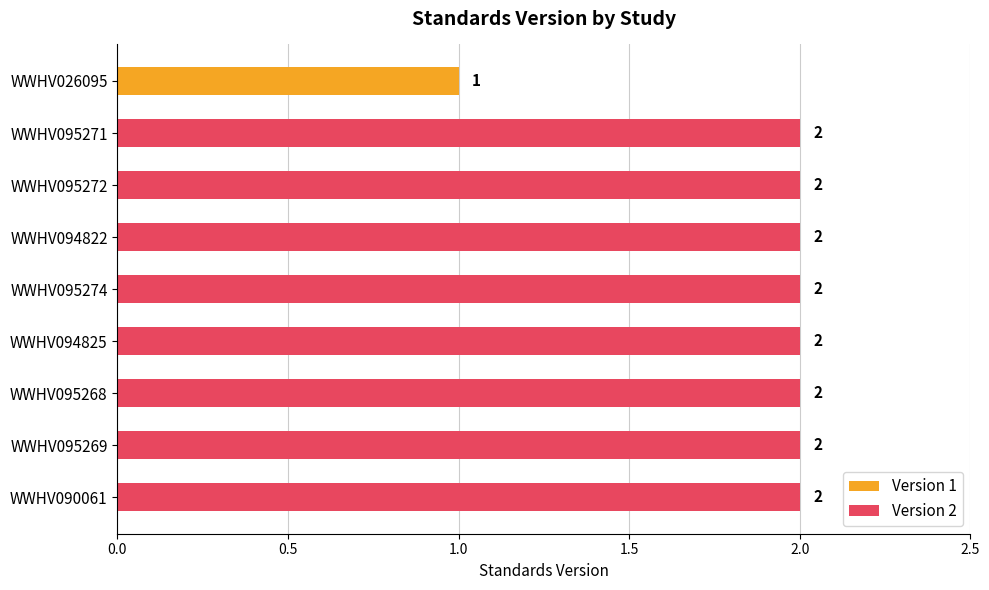

Count the number of data series in this chart.

1